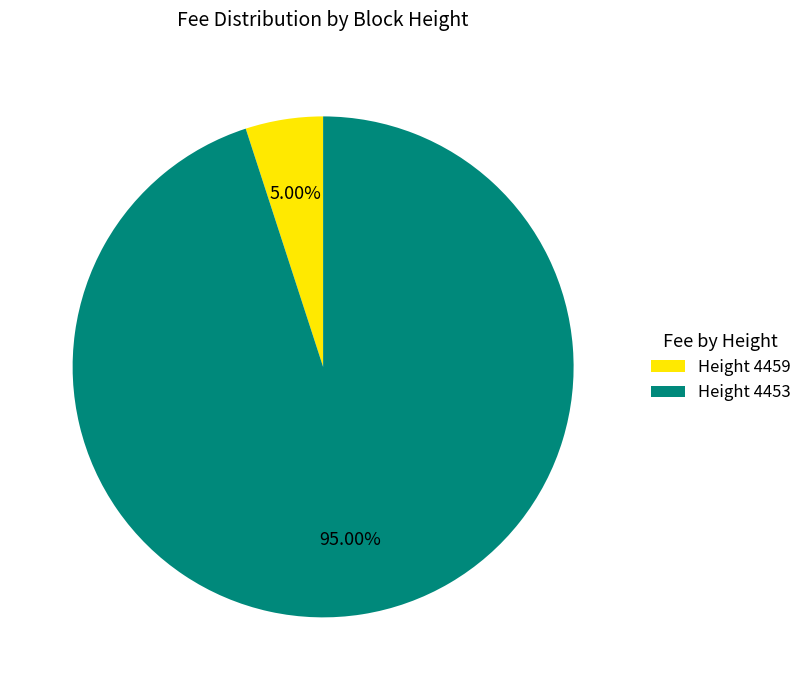

Between Height 4459 and Height 4453, which is larger?

Height 4453